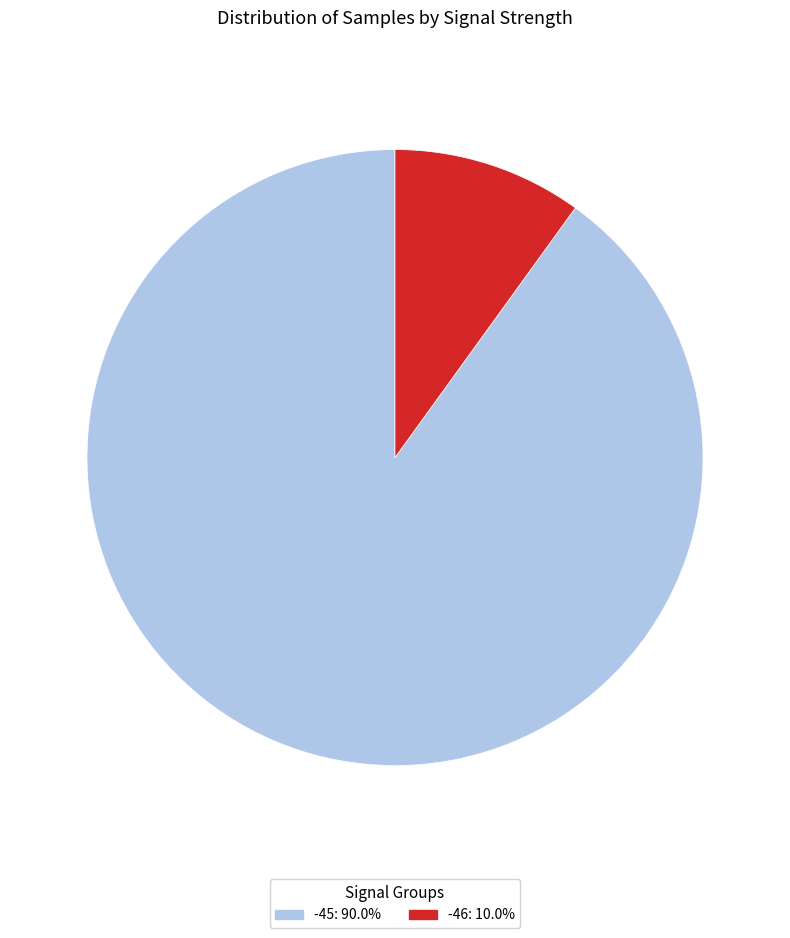

Is there any slice that represents more than half of the pie?

Yes